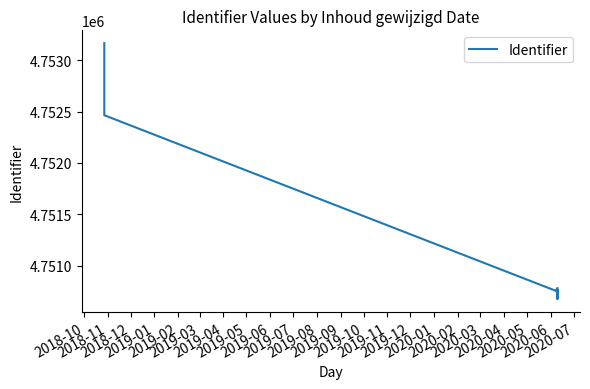

Does the chart have visible grid lines?

No